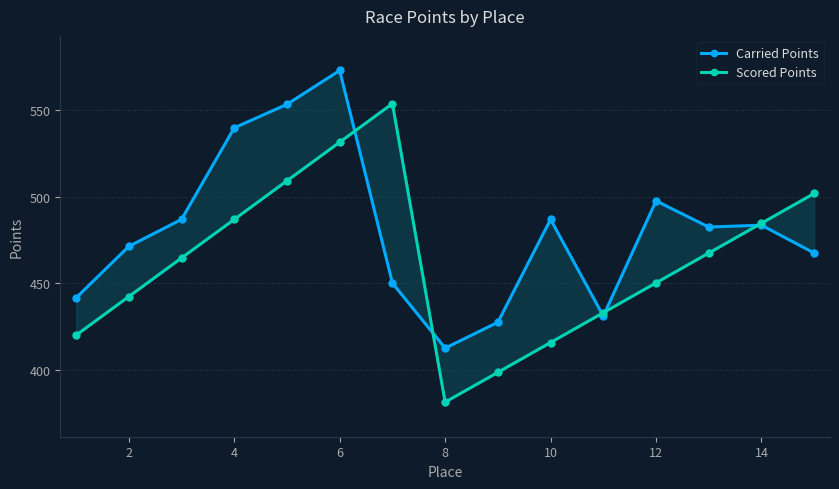

Between 6 and 12, which is larger?

6